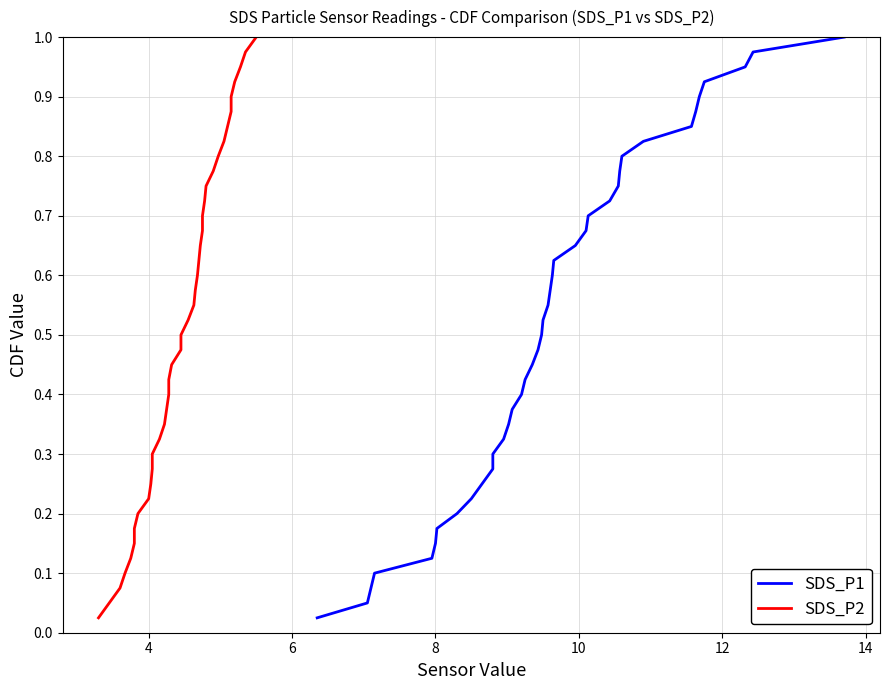

What is the label of the 37th point from the right?

8